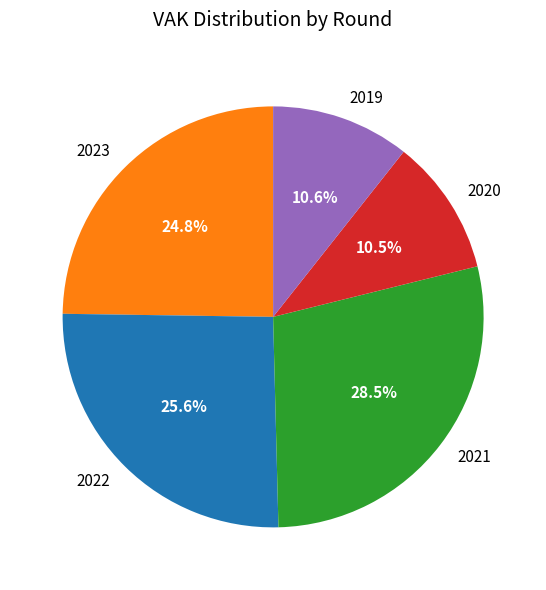

Does any single category account for the majority?

No